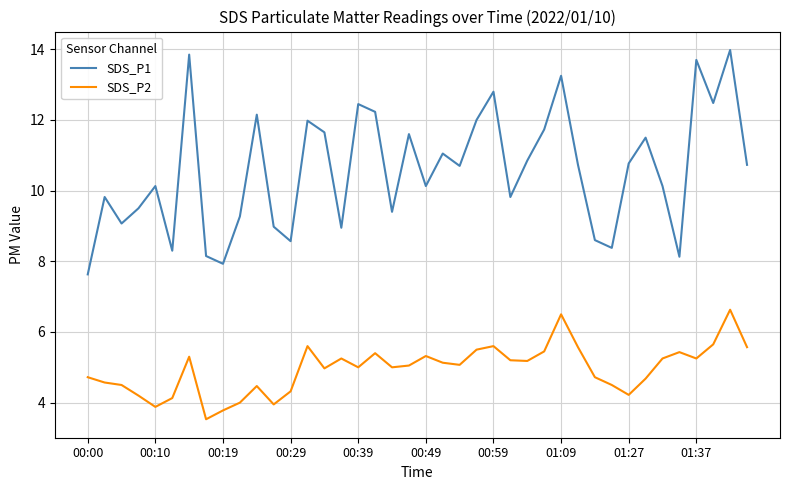

What is the highest value of the SDS_P2 series?

6.6